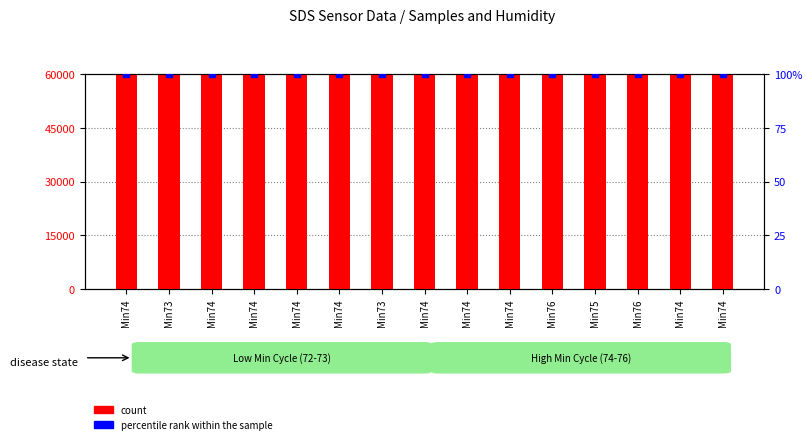

Between Min74 and Min74, which series saw the biggest shift?

count